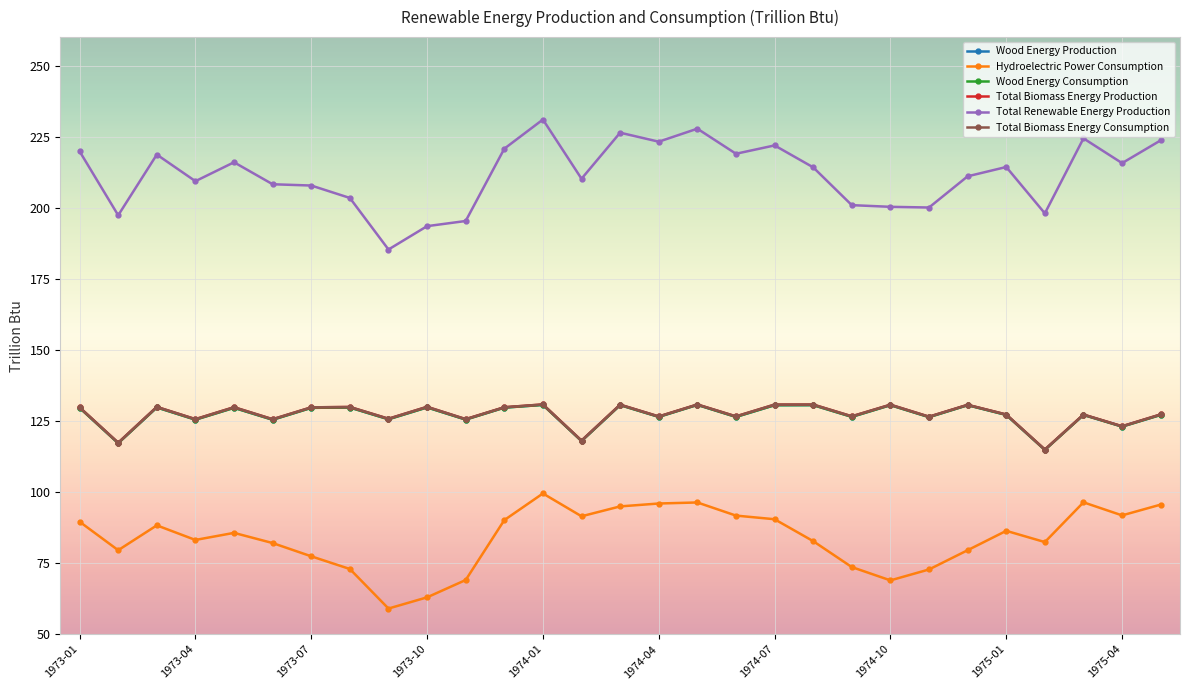

Is this an area chart (filled region under the line)?

No